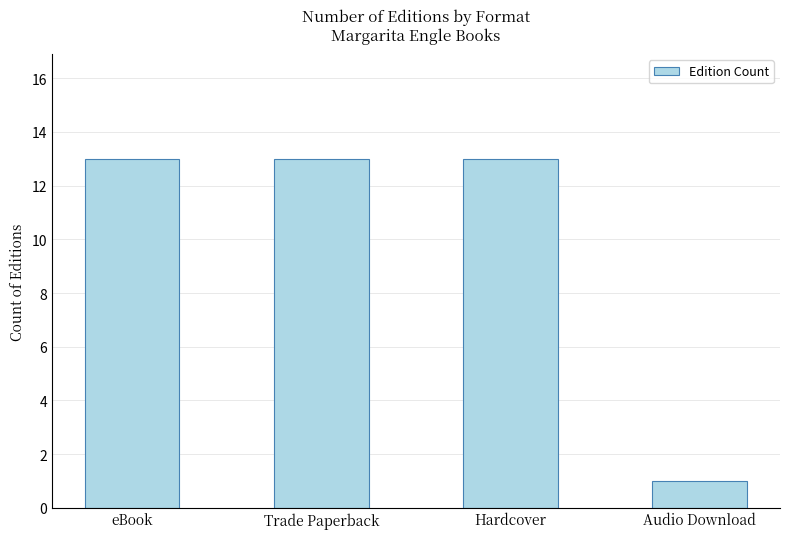

What is the difference between the values at Audio Download and Hardcover?

12